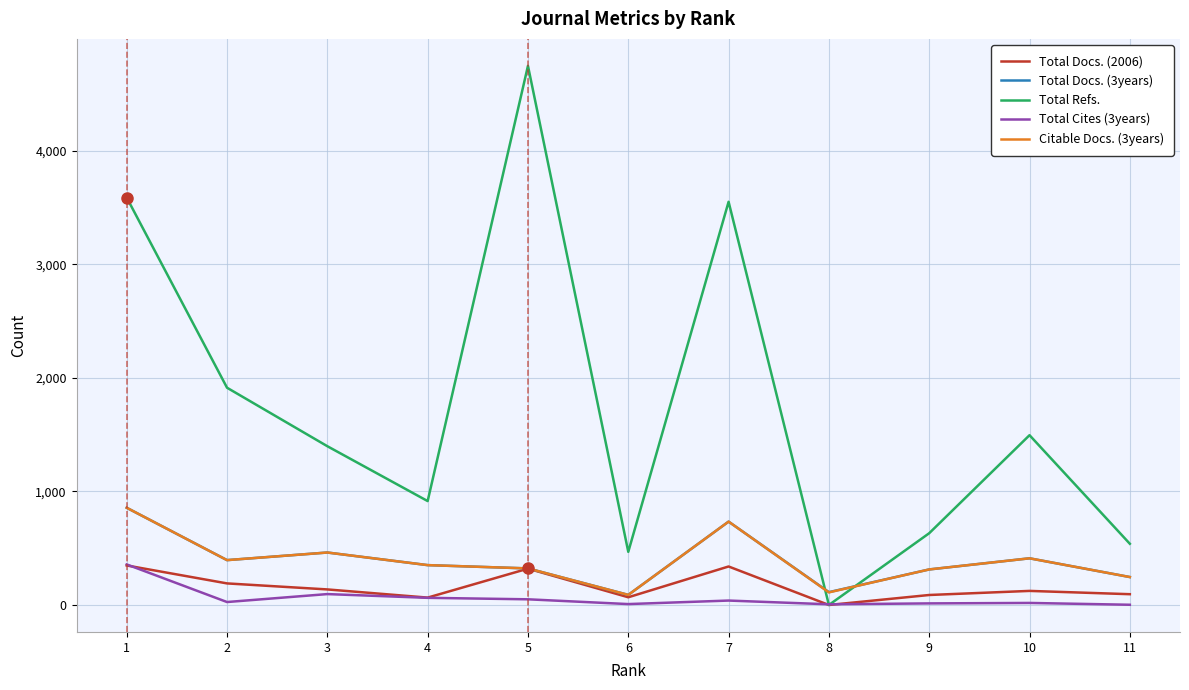

What is the difference between the maximum and minimum values in the Total Docs. (2006) series?

348